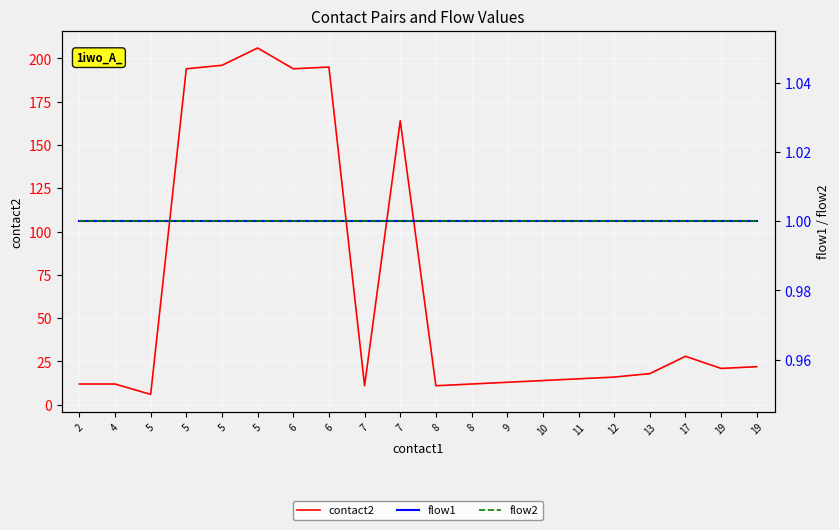

Which category has the highest value across all series?

5